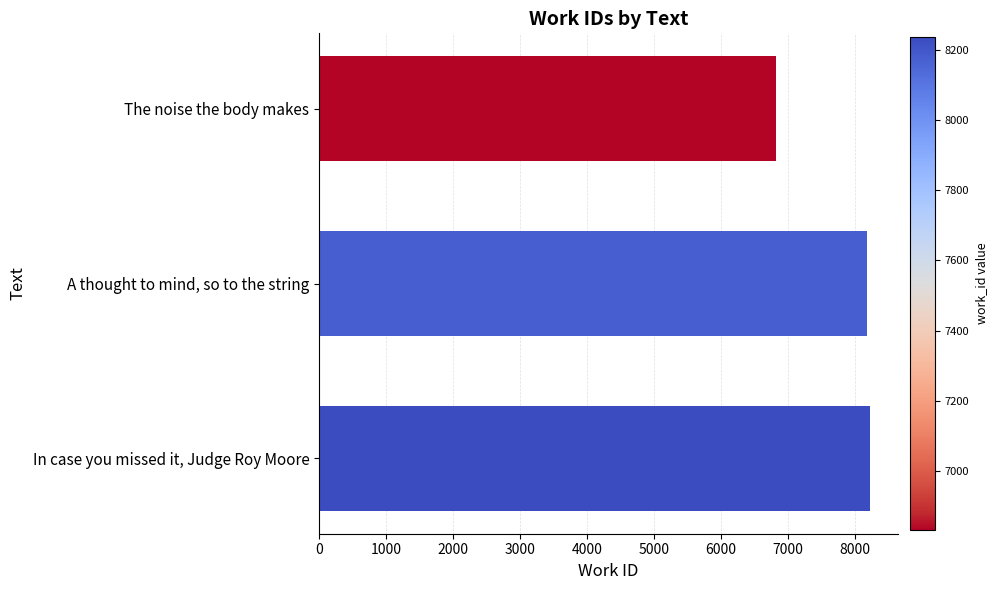

Which has a higher value, The noise the body makes or In case you missed it, Judge Roy Moore?

In case you missed it, Judge Roy Moore